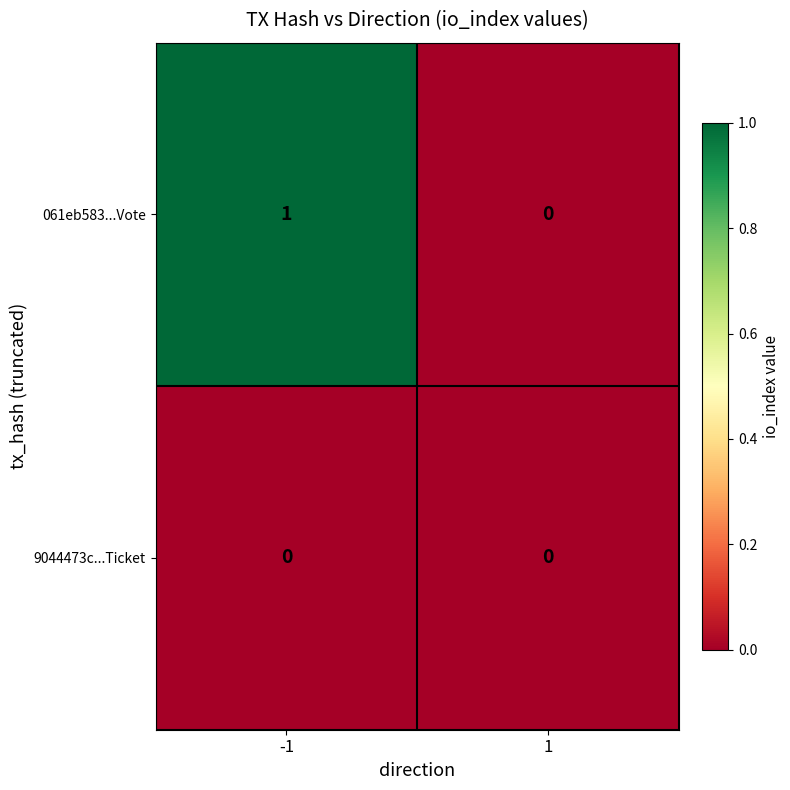

Which series has the widest spread of values?

061eb583...Vote